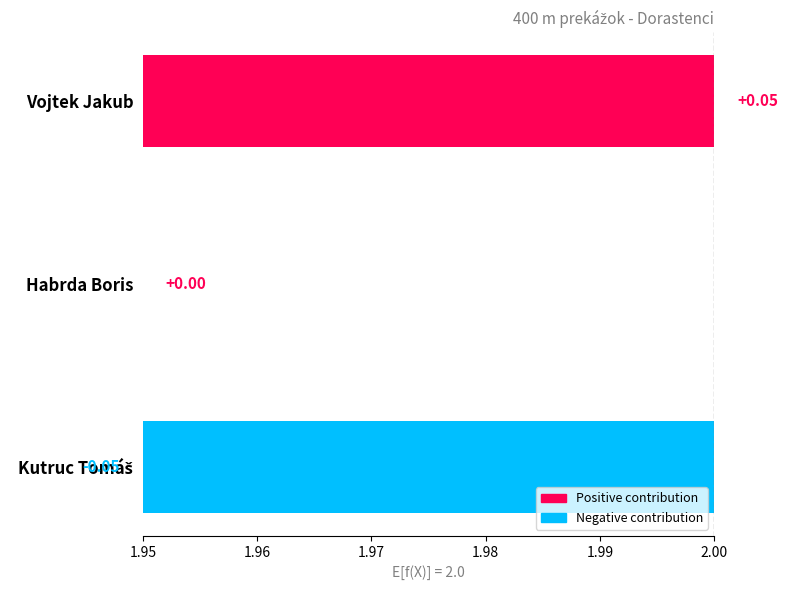

What value does the data have at Habrda Boris?

2